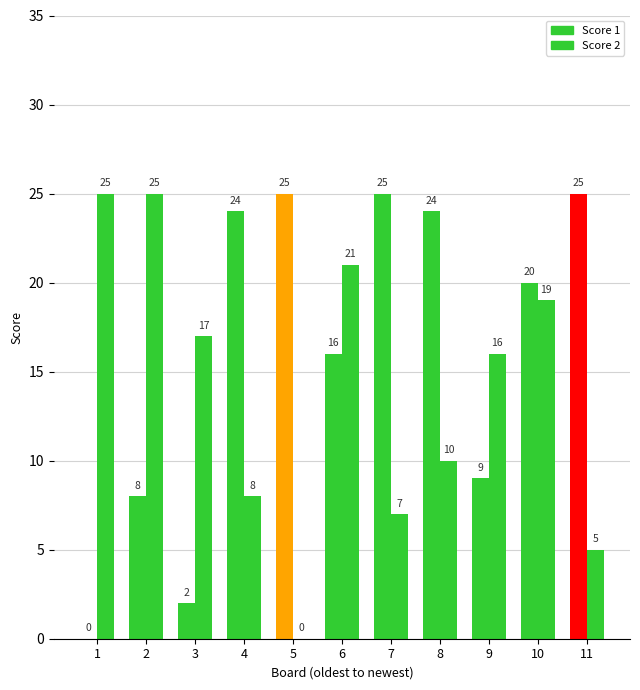

Reading left to right, transcribe all the data shown in this chart.

Score 1: 1=0	2=8	3=2	4=24	5=25	6=16	7=25	8=24	9=9	10=20	11=25
Score 2: 1=25	2=25	3=17	4=8	5=0	6=21	7=7	8=10	9=16	10=19	11=5